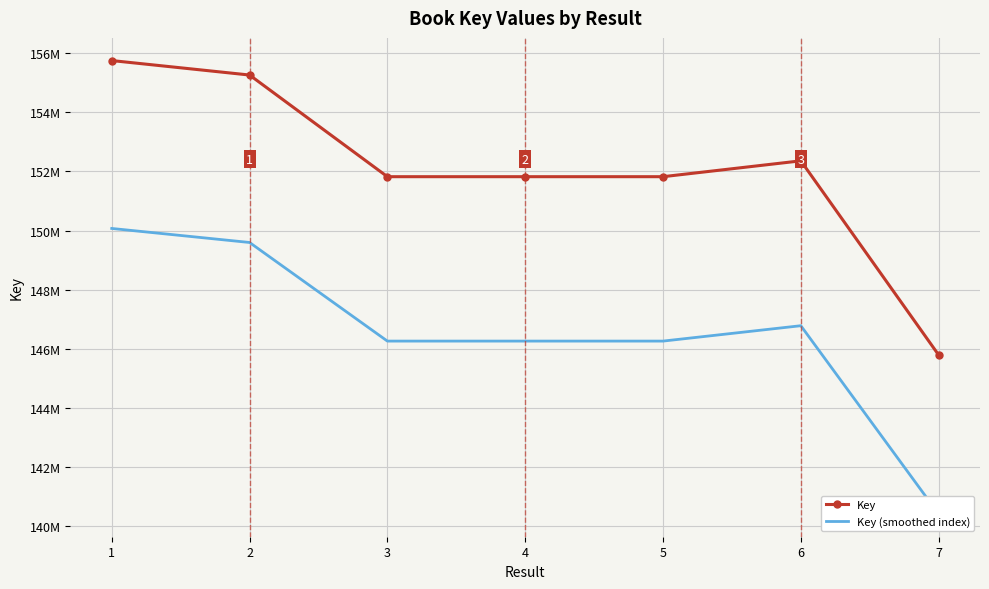

Which series has the largest range (max minus min)?

Key